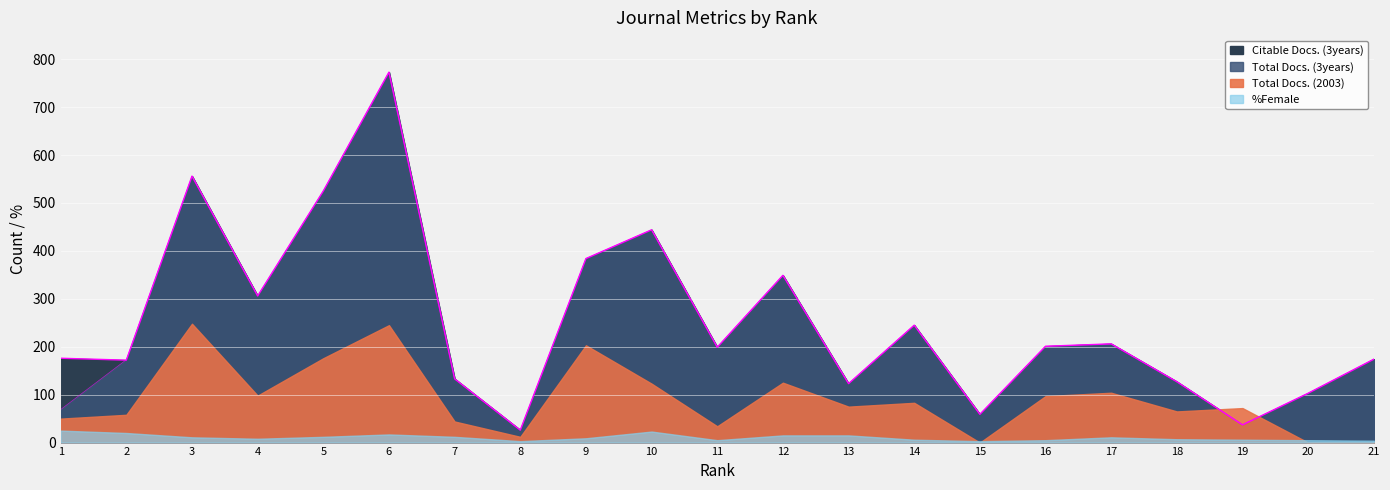

What is the difference between the second highest and minimum values in the Citable Docs. (3years) series?

530